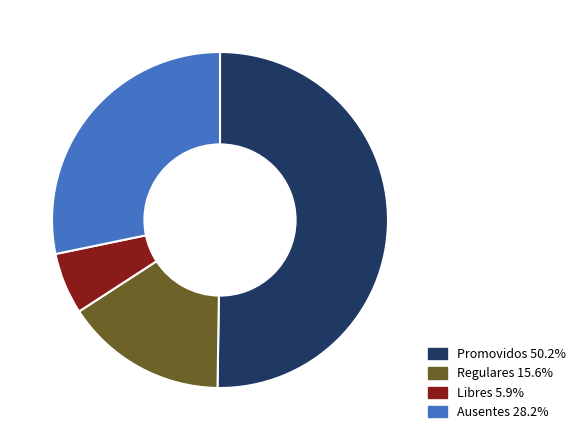

How many slices are in this pie chart?

4